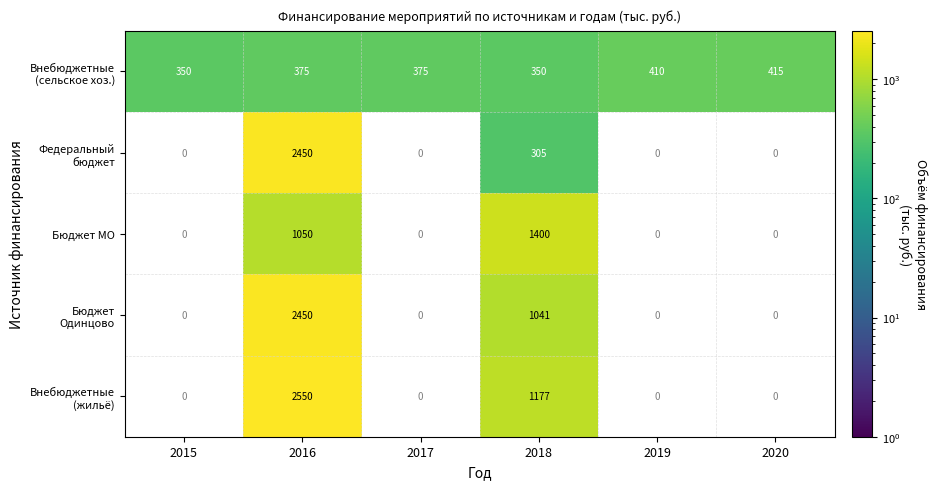

What is the smallest value displayed?

305.2